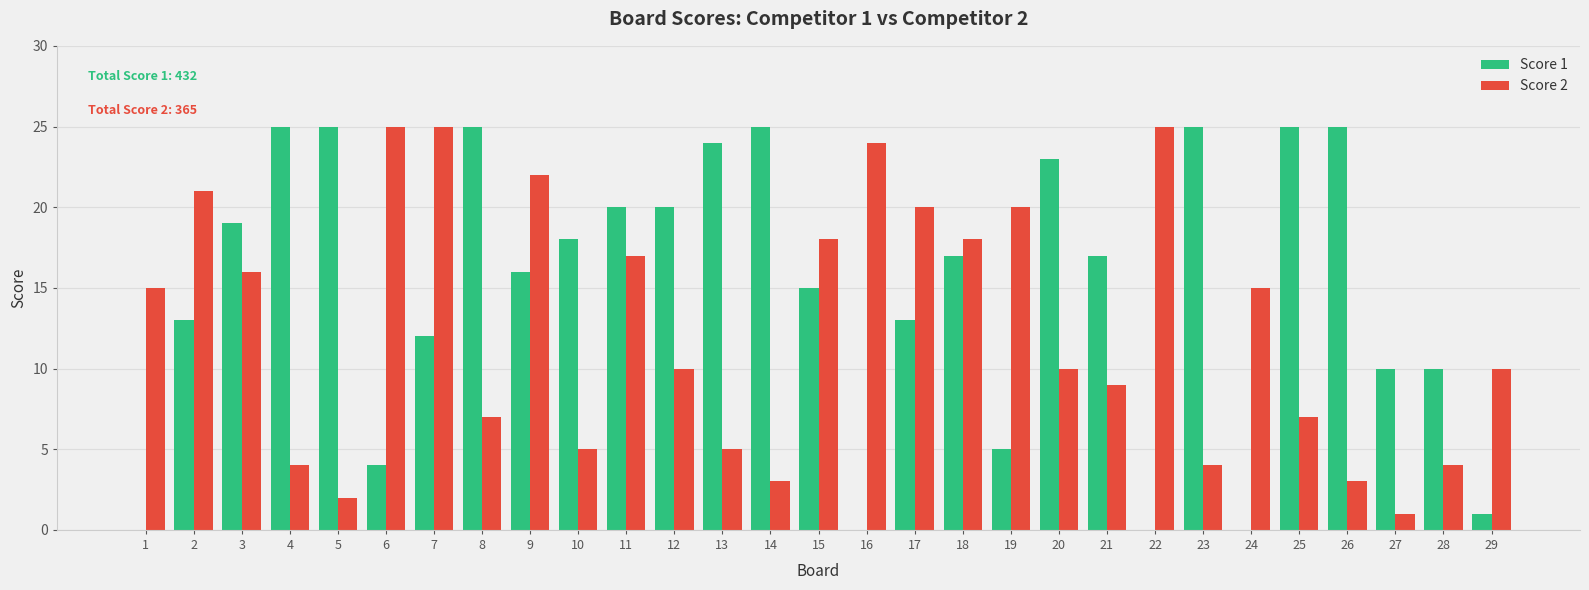

What is the average value of the Score 1 series?

15